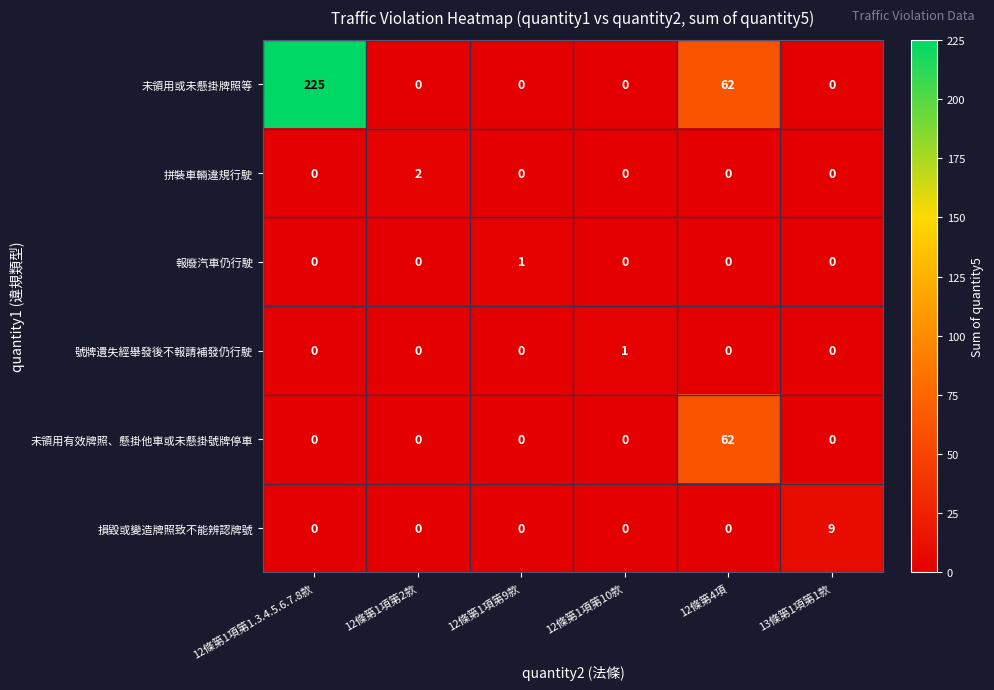

At which category is the sum across all series the highest?

12條第1項第1.3.4.5.6.7.8款